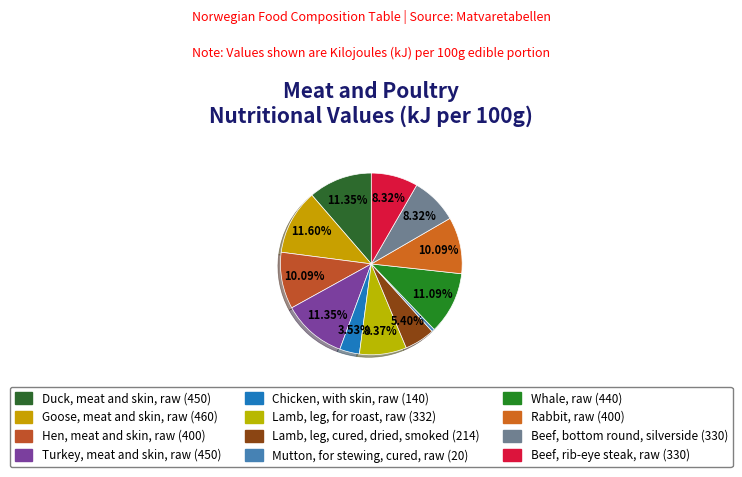

Does Duck, meat and skin, raw represent more than half of the total?

No